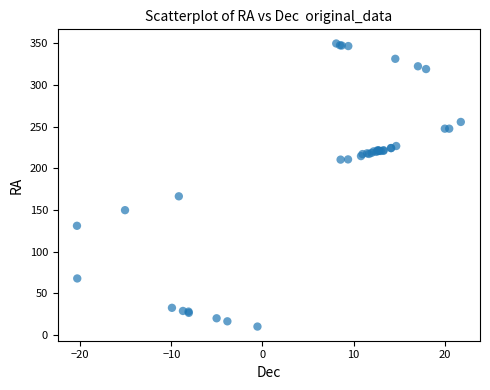

What Y value in the scatter plot is closest to 180?

166.5